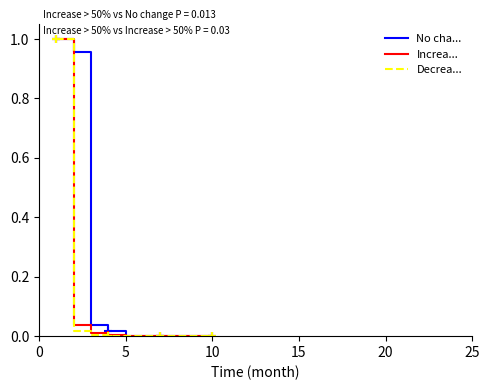

Is the value of No change (Exp=1) at 15 greater than the value of Increase >50% (Exp=2) at 9?

Yes